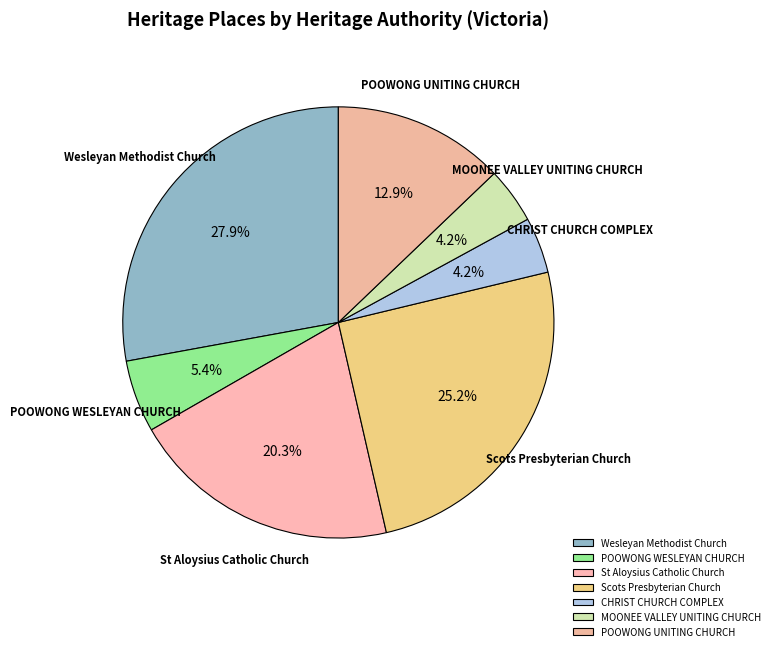

True or false: POOWONG UNITING CHURCH accounts for 13% of the total.

True